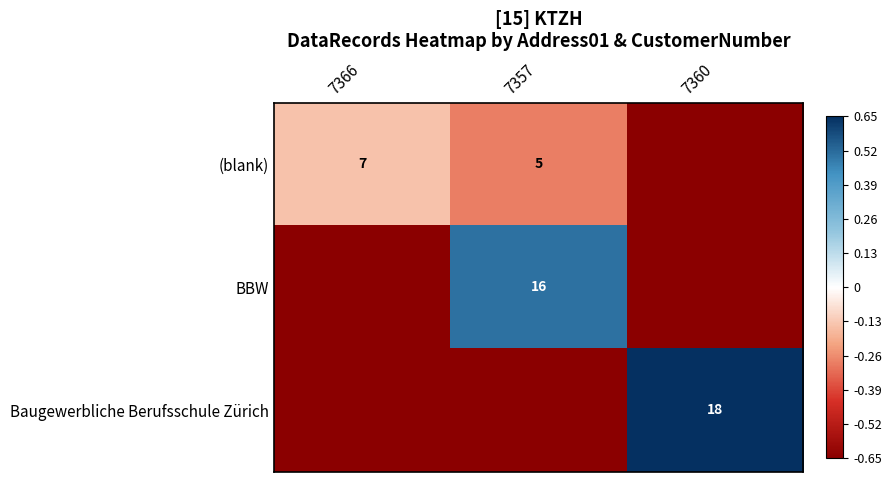

At 7357, list the series in order from largest to smallest.

BBW, (blank), Baugewerbliche Berufsschule Zürich